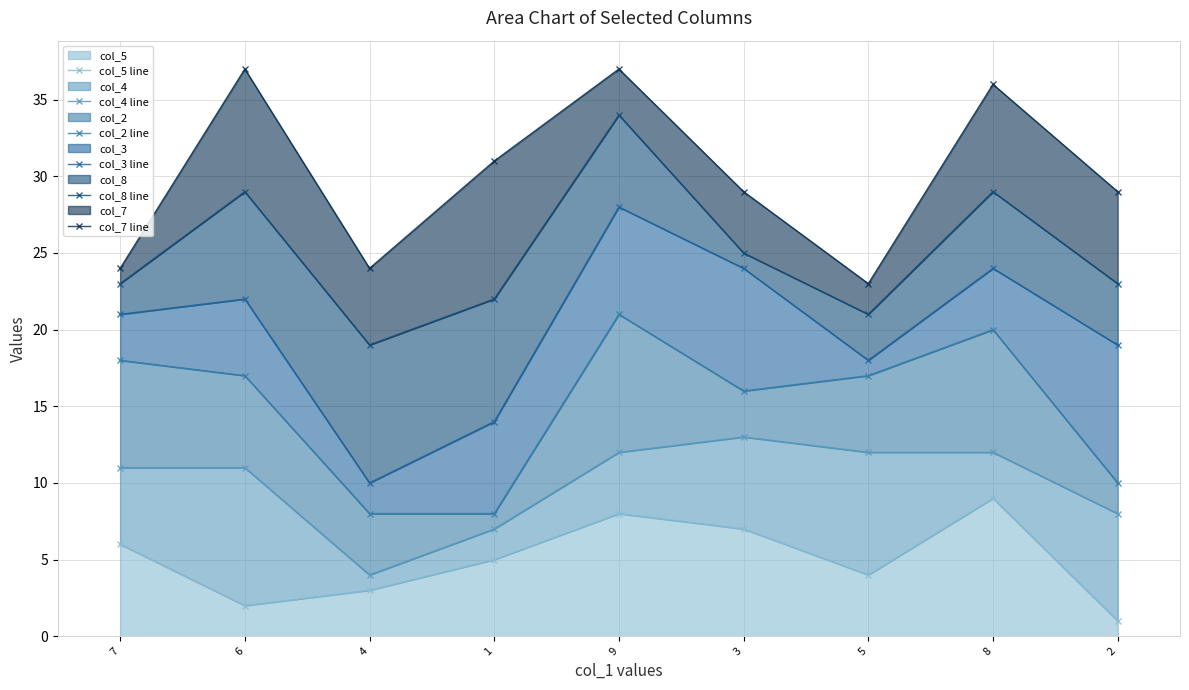

What are all the series names shown in the legend?

col_5 line, col_4 line, col_2 line, col_3 line, col_8 line, col_7 line